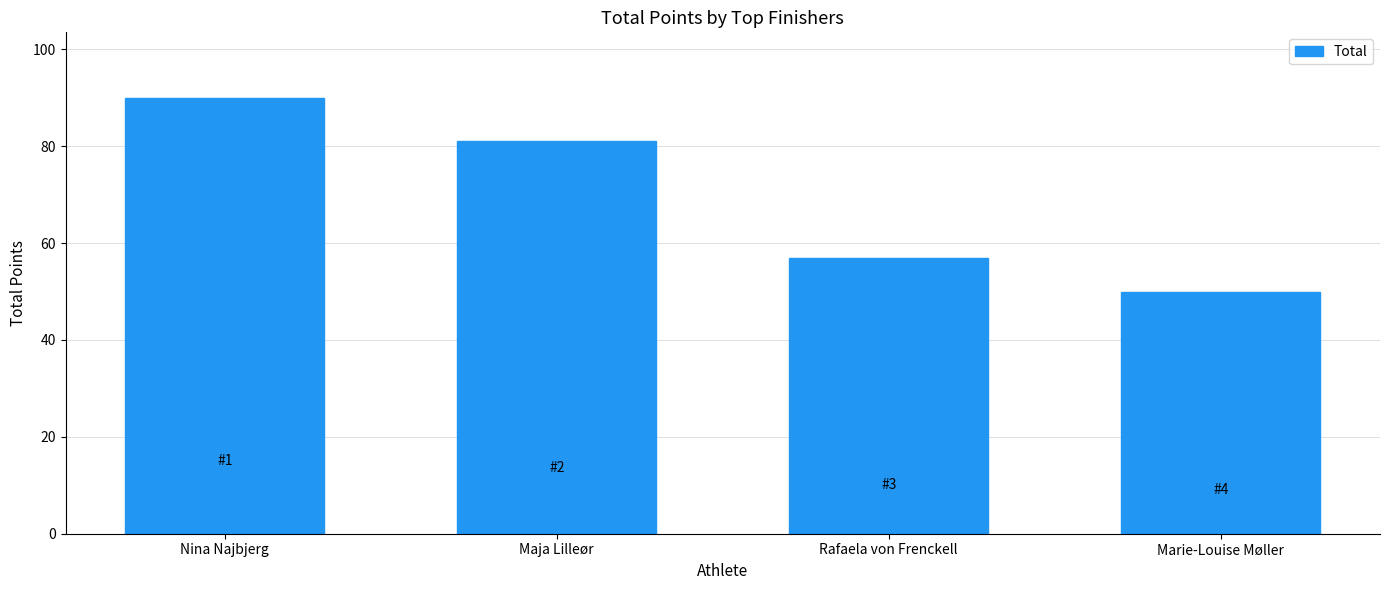

What is the label of the 4th bar from the right?

Nina Najbjerg